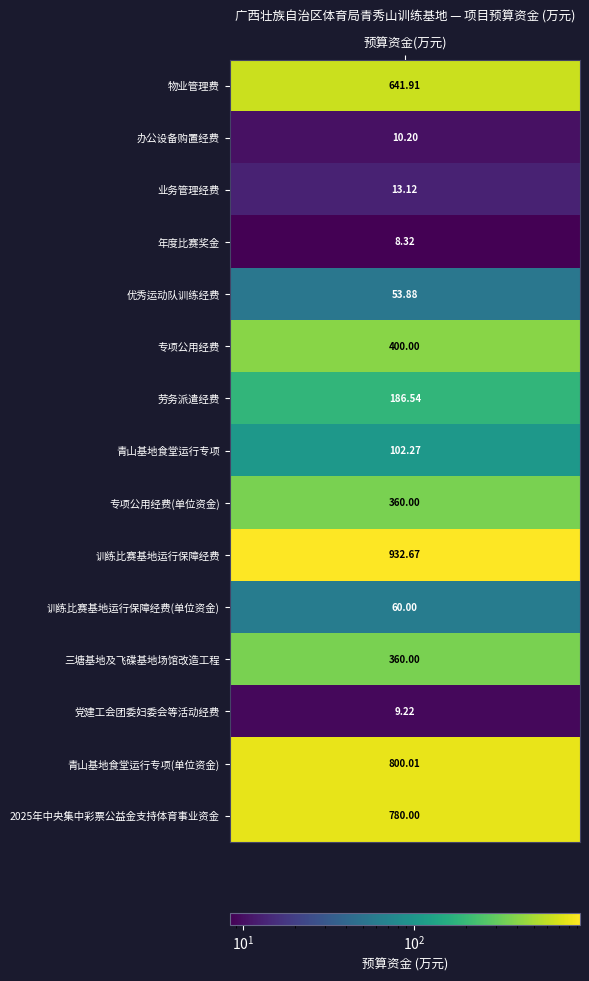

What is the average value of the 1 series?

314.5